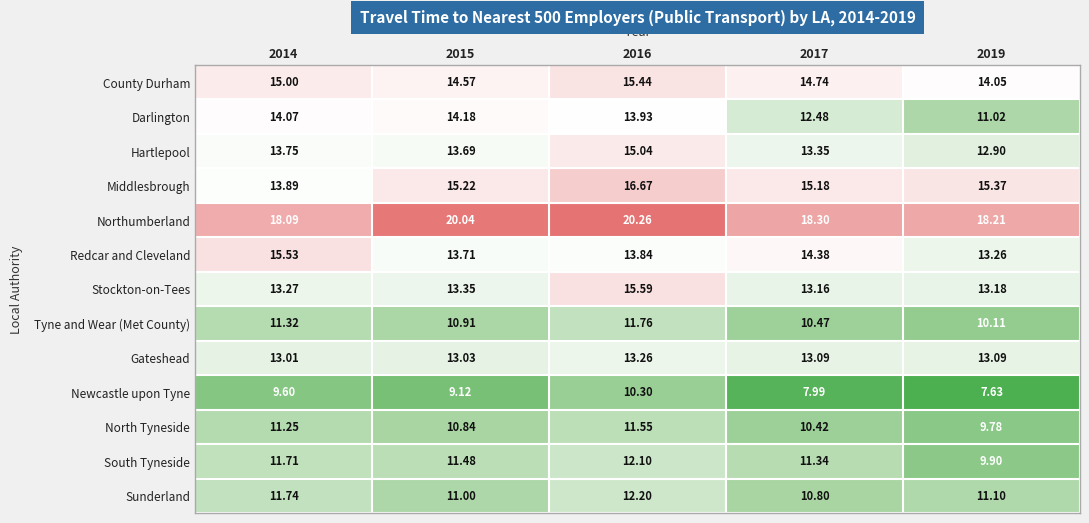

Which series has the largest range (max minus min)?

Darlington